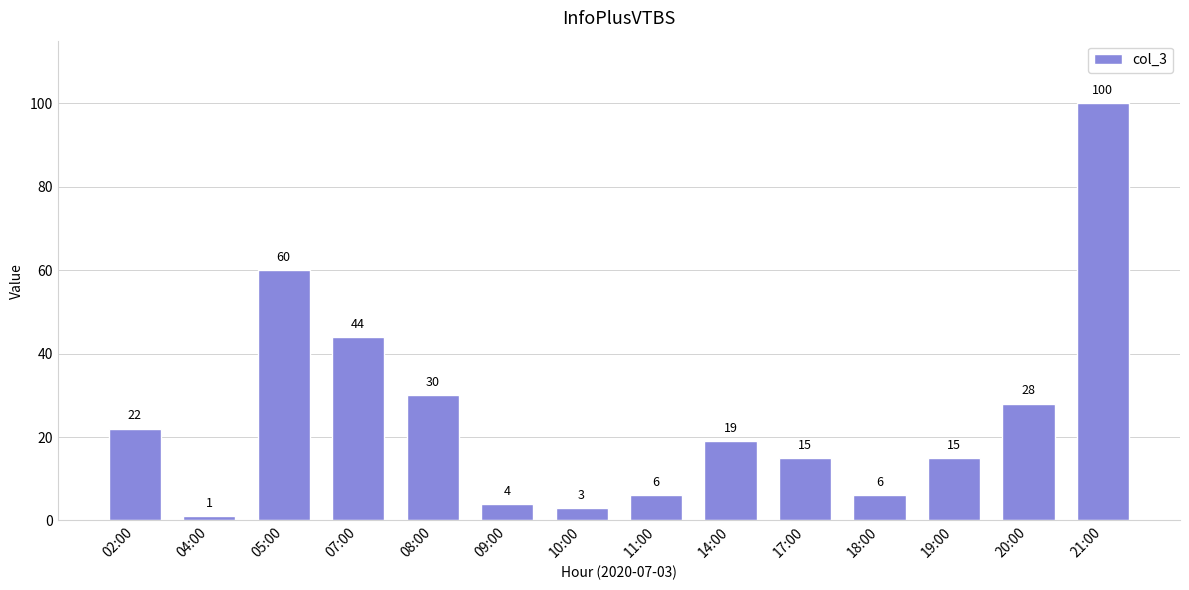

Are the bars horizontal?

No